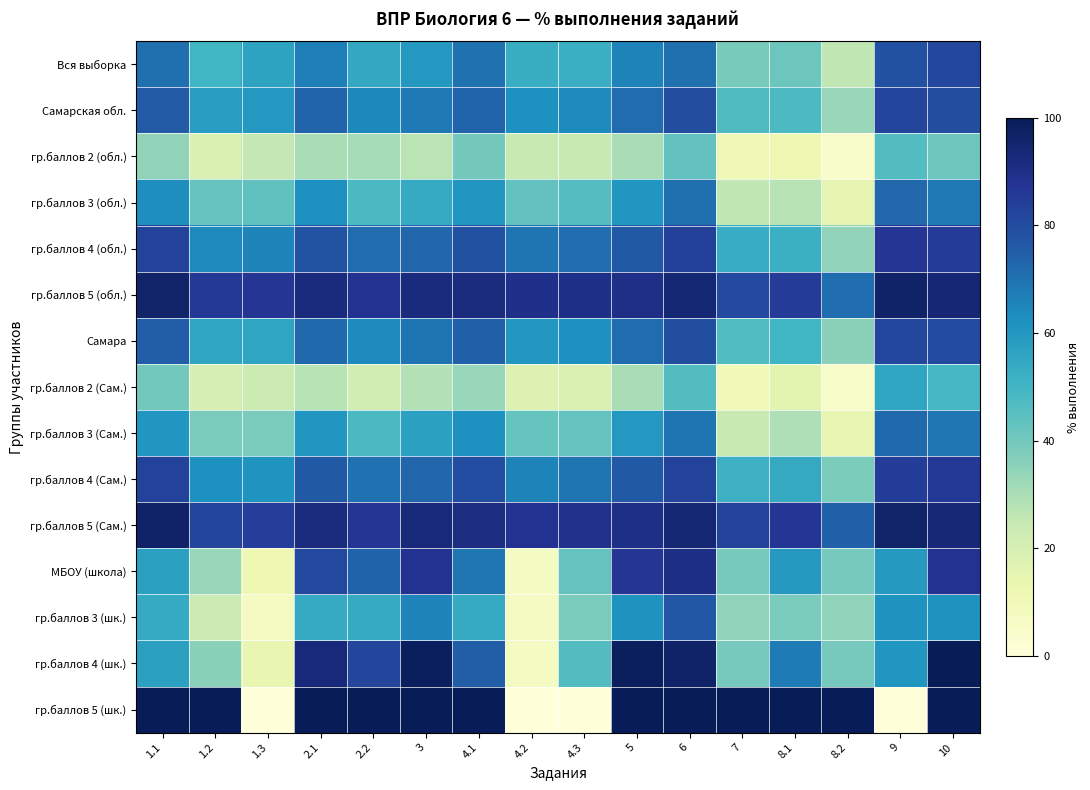

How many data points does each series have?

16